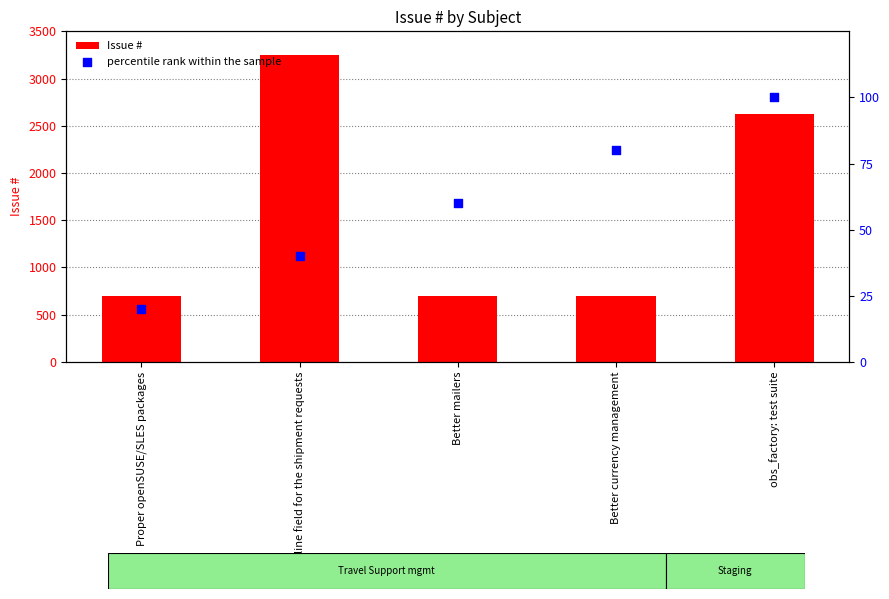

Which series reaches the minimum Y coordinate?

percentile rank within the sample